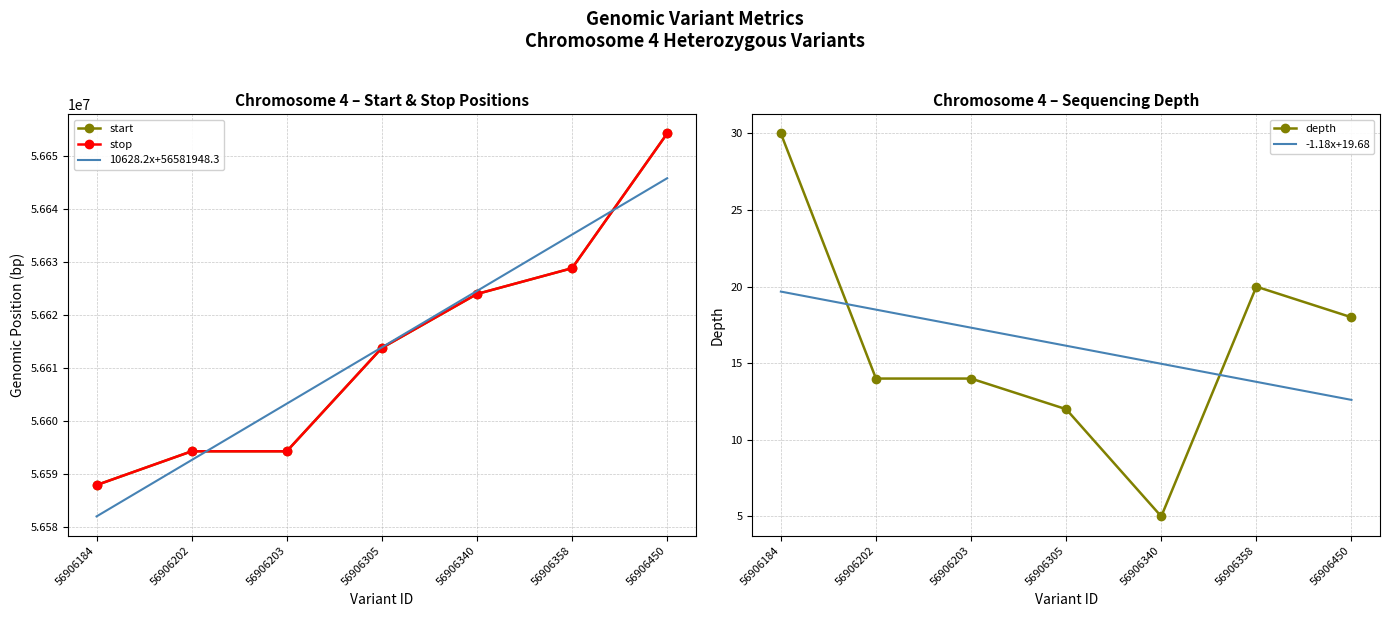

Rank the series at 56906340 from highest to lowest value.

10628.2x+56581948.3, stop, start, -1.18x+19.68, depth